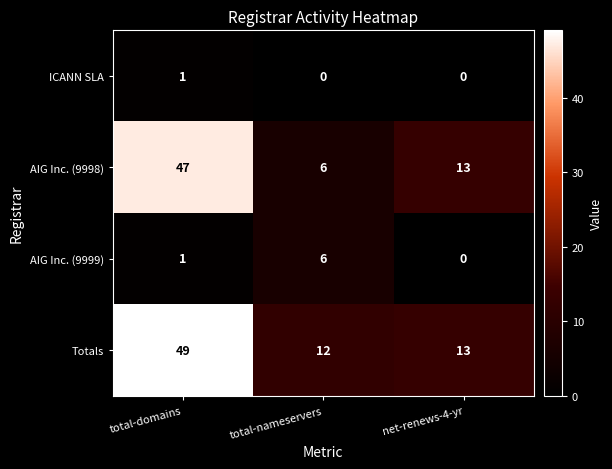

At which category is the sum across all series the highest?

total-domains